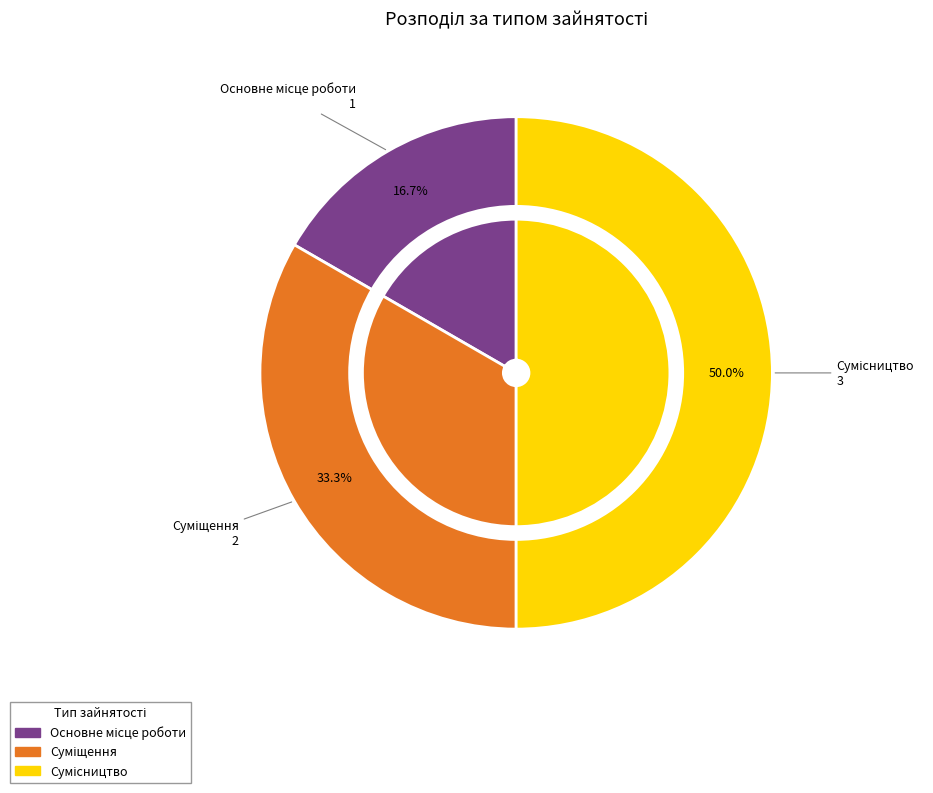

Does any single category account for the majority?

No